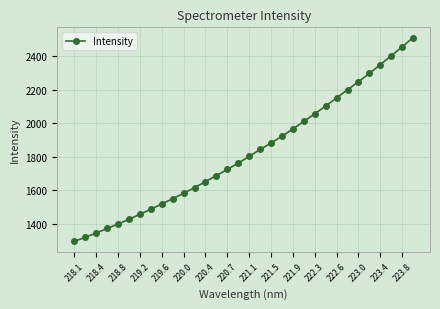

What is the value of the 10th point from the left?

1549.1